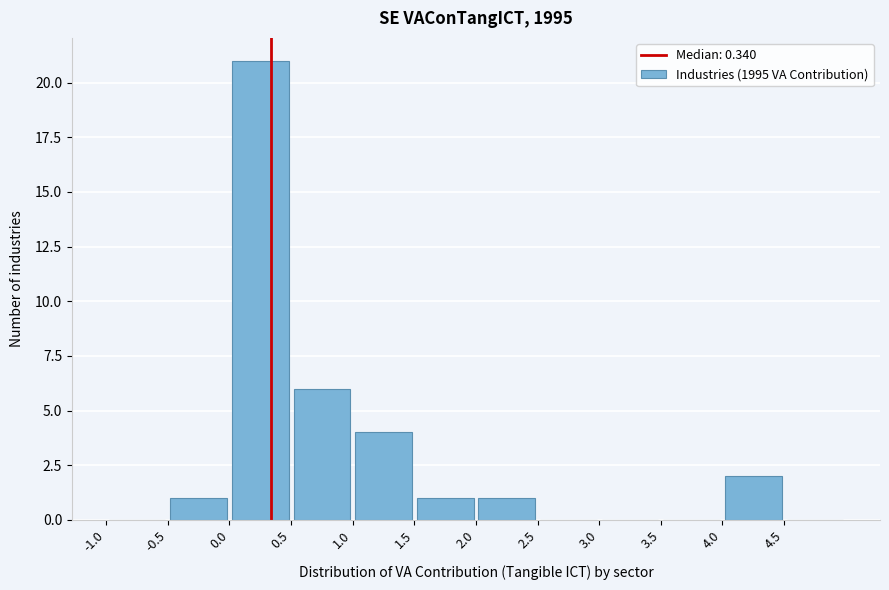

How tall is the bar that spans -0.5 to 0.0 on the x-axis? The values are not printed on the chart, so give them approximately, as read against the axis.

1